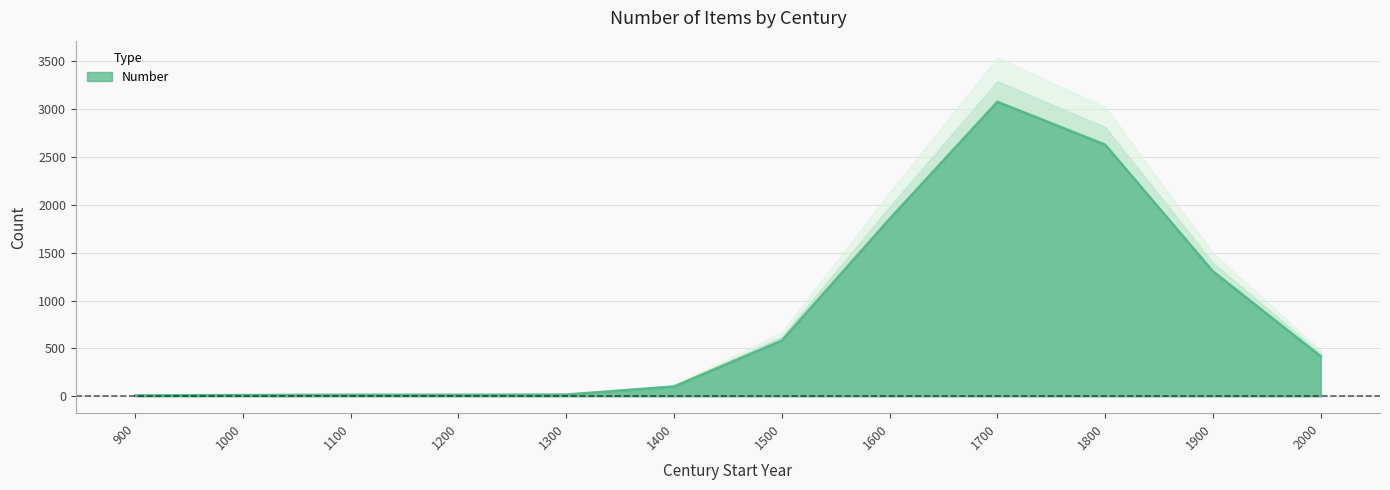

Is it true that the value at 1100 is 24?

False